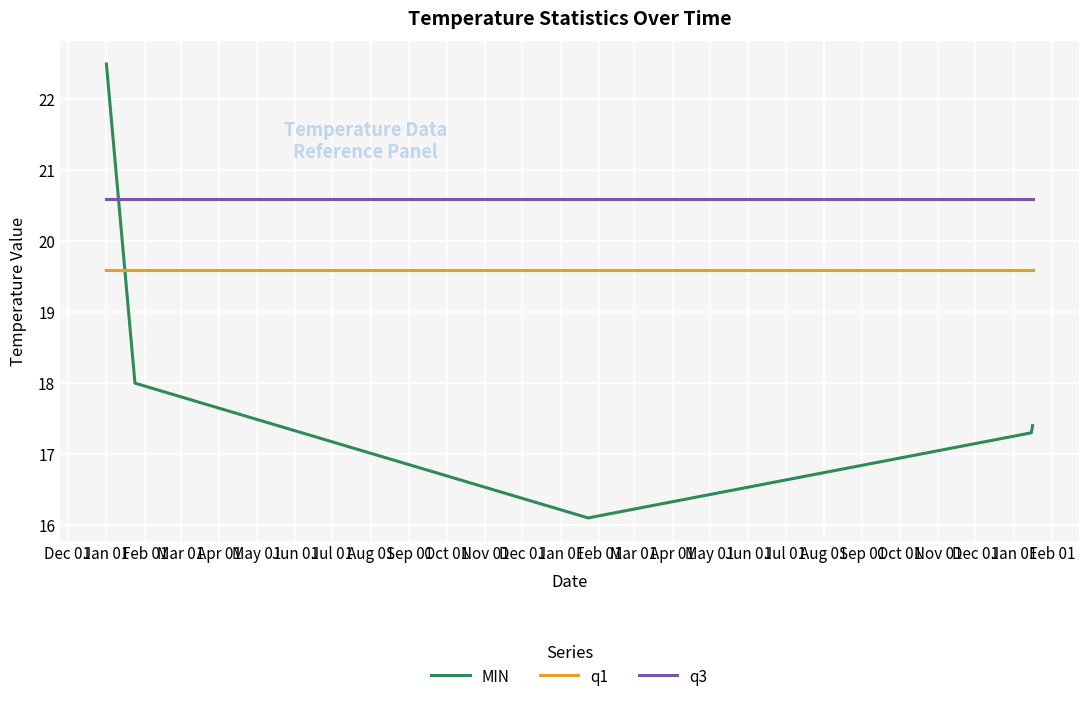

Rank the series by their maximum value, from lowest to highest.

q1, q3, MIN